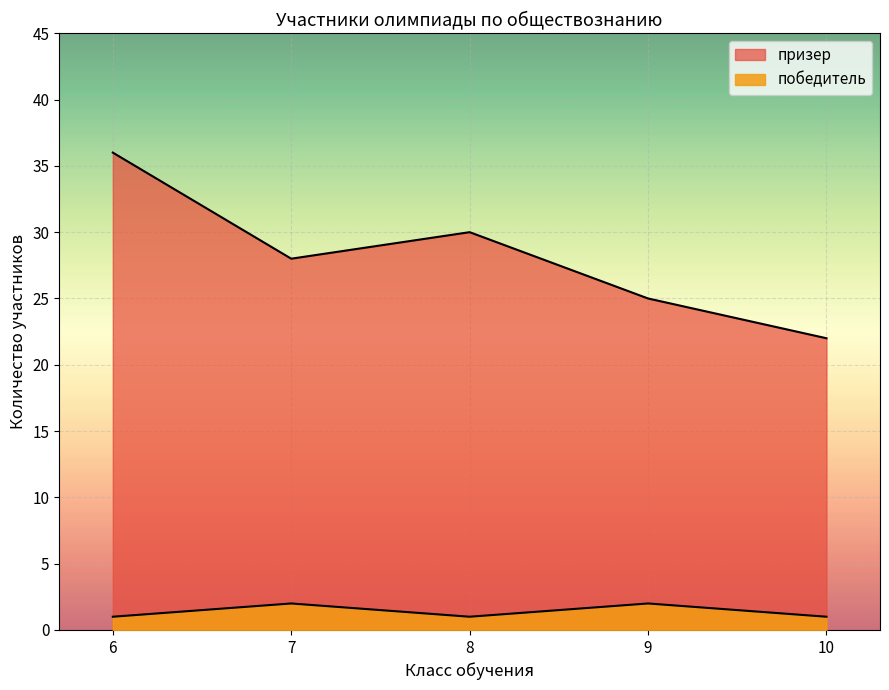

What are all the series names shown in the legend?

победитель, призер